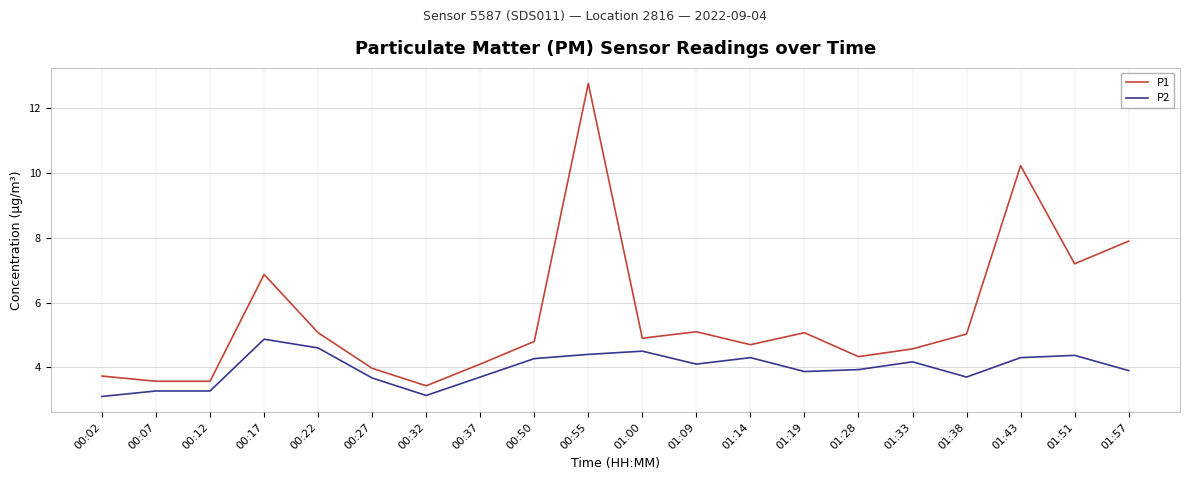

What is the minimum value for P2?

3.1